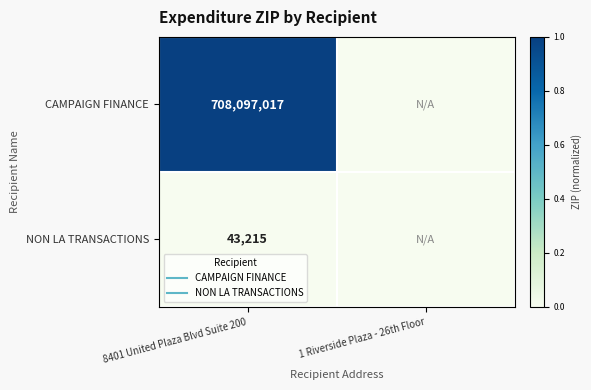

Is it true that CAMPAIGN FINANCE equals 0.0 at 1 Riverside Plaza - 26th Floor?

True